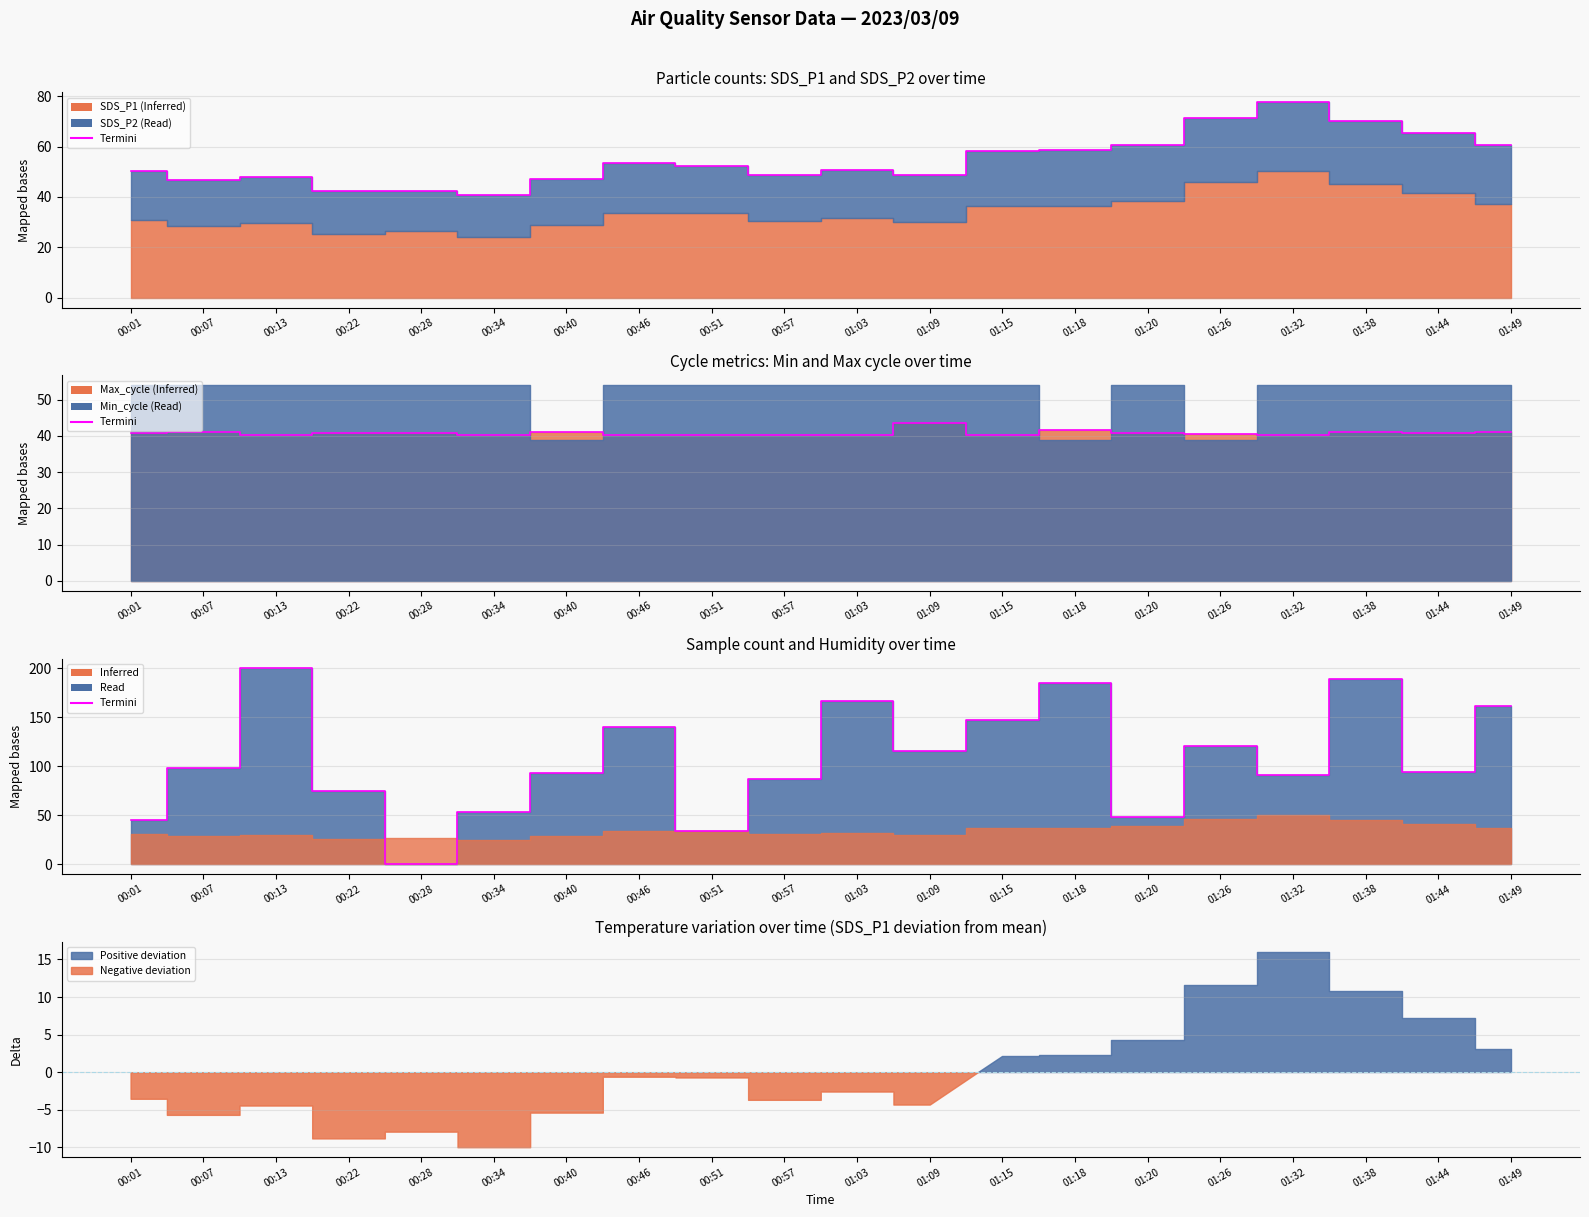

Rank the categories by value from highest to lowest.

00:13, 01:38, 01:18, 01:03, 01:49, 01:15, 00:46, 01:26, 01:09, 00:07, 01:44, 00:40, 01:32, 00:57, 00:22, 00:34, 01:20, 00:01, 00:51, 00:28